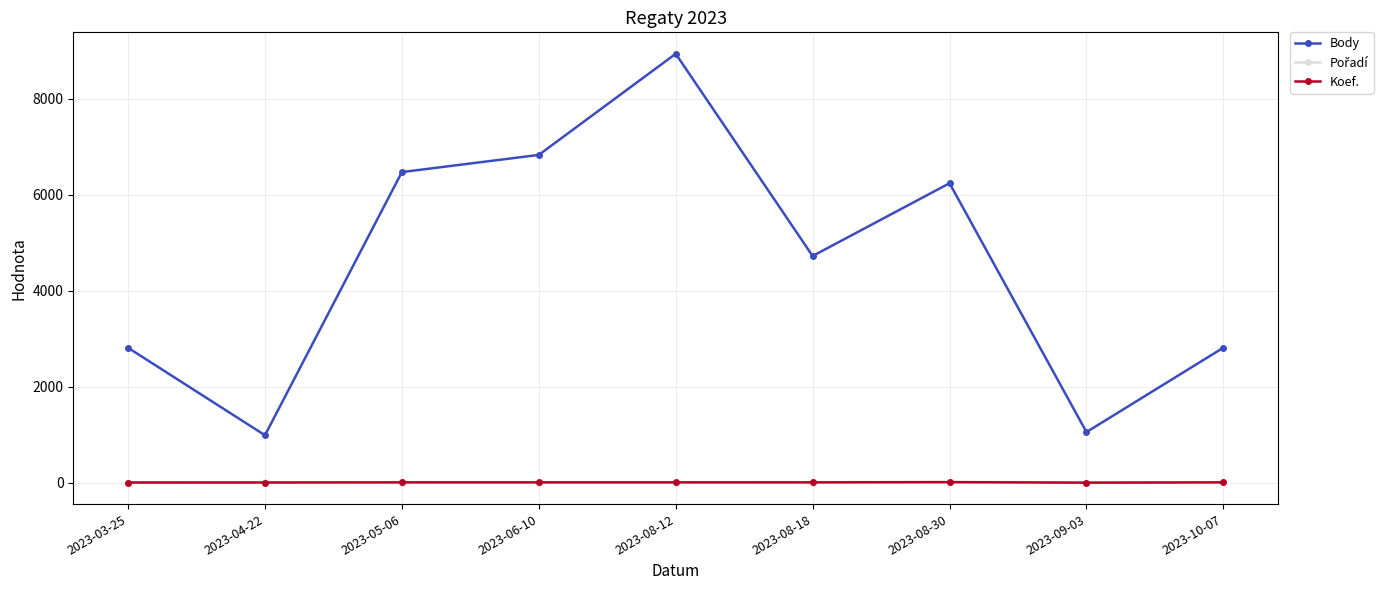

Is this an area chart (filled region under the line)?

No